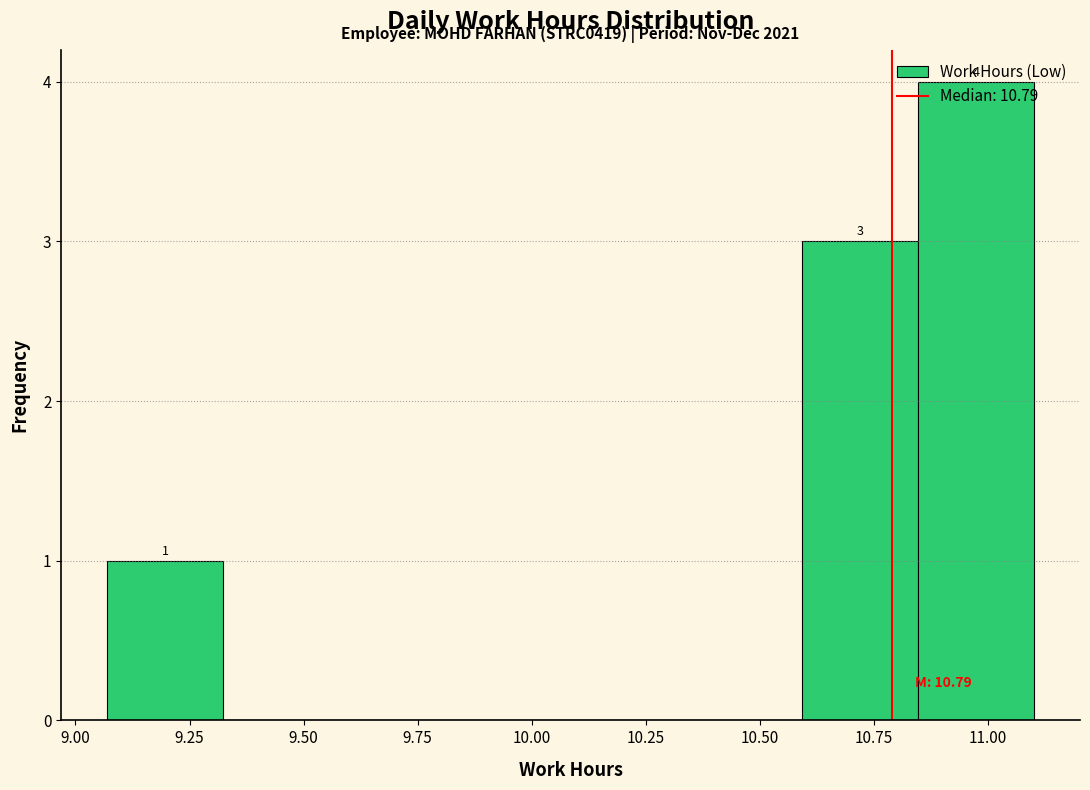

Which range on the x-axis has the tallest bar?

10.85 to 11.10